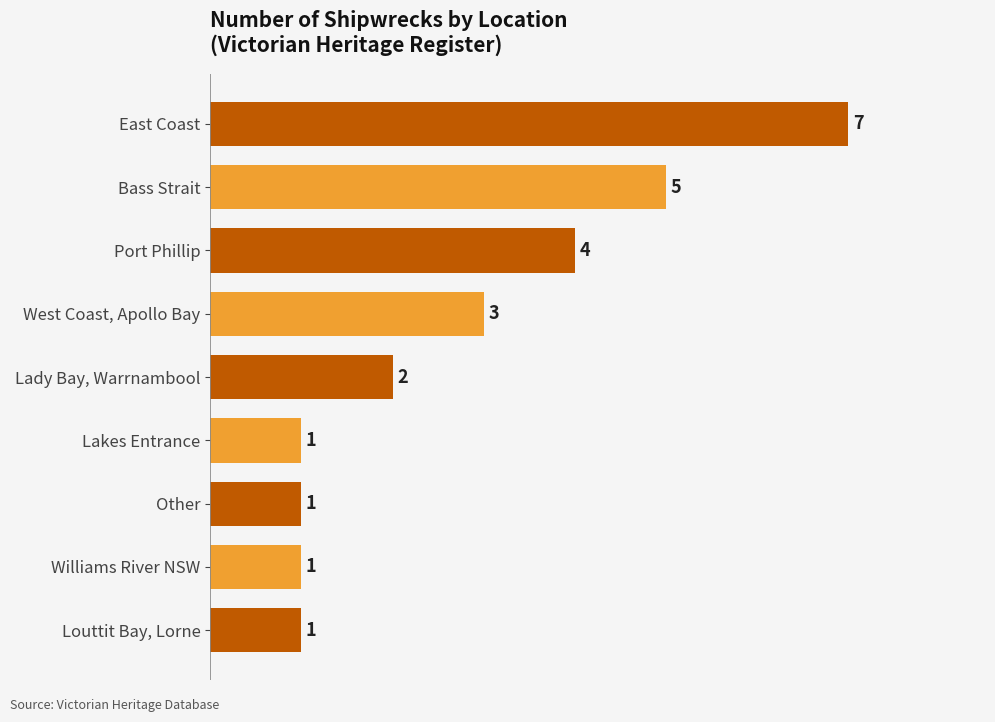

Reading top to bottom, what are all the values shown in this chart?

7	5	4	3	2	1	1	1	1